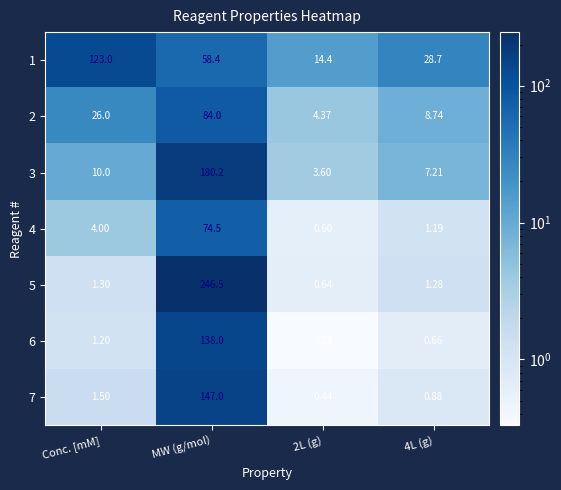

Is the value of 2 at 4L (g) greater than the value of 4 at Conc. [mM]?

Yes